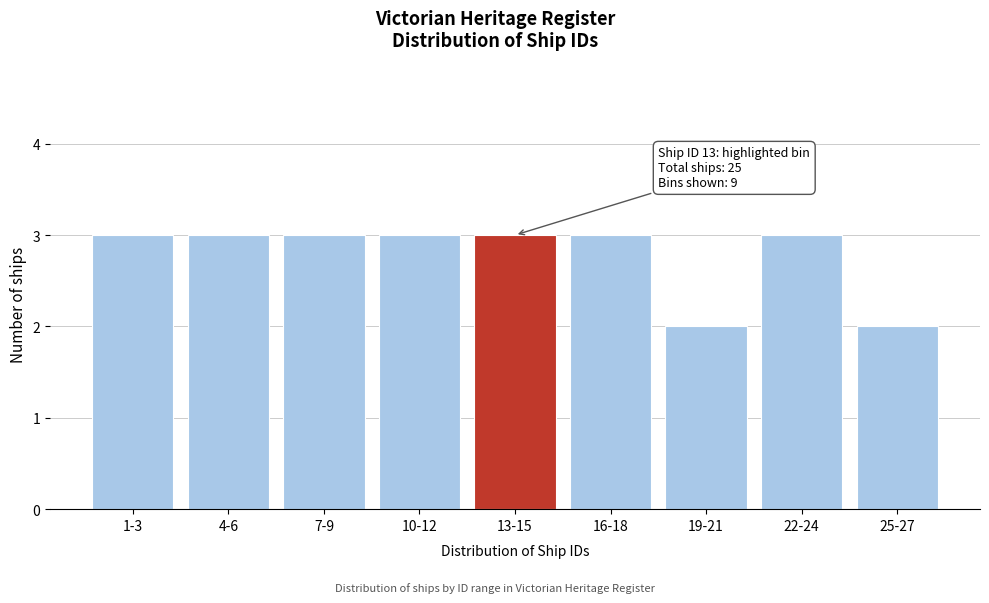

Reading left to right, list all the values displayed in this chart.

3	3	3	3	3	3	2	3	2